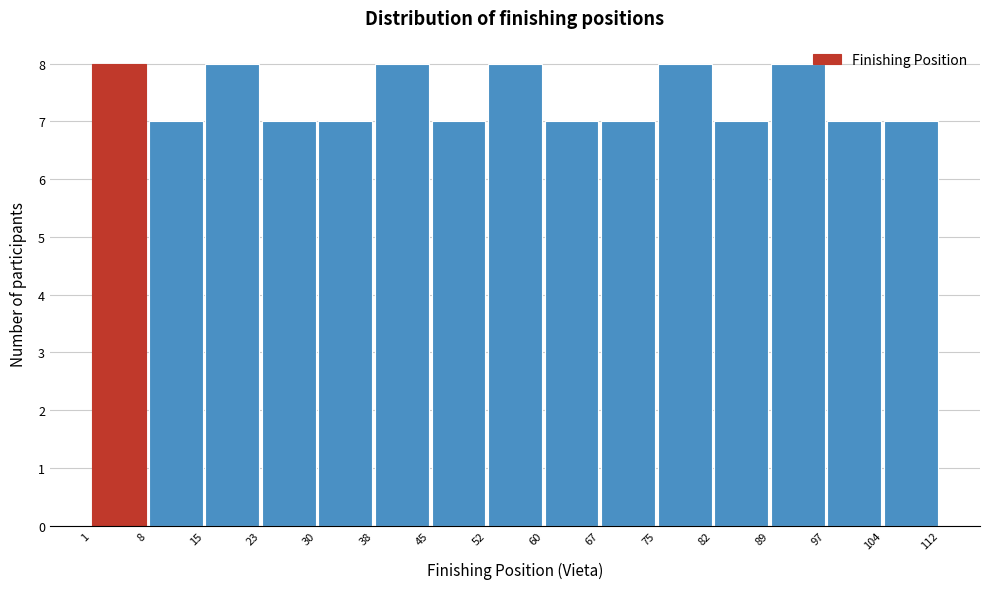

Reading left to right, transcribe this chart: for each bar, give the range it covers on the x-axis and its height. The values are not printed on the chart, so give them approximately, as read against the axis.

1 to 8: 8
8 to 15: 7
15 to 23: 8
23 to 30: 7
30 to 38: 7
38 to 45: 8
45 to 52: 7
52 to 60: 8
60 to 67: 7
67 to 75: 7
75 to 82: 8
82 to 89: 7
89 to 97: 8
97 to 104: 7
104 to 112: 7